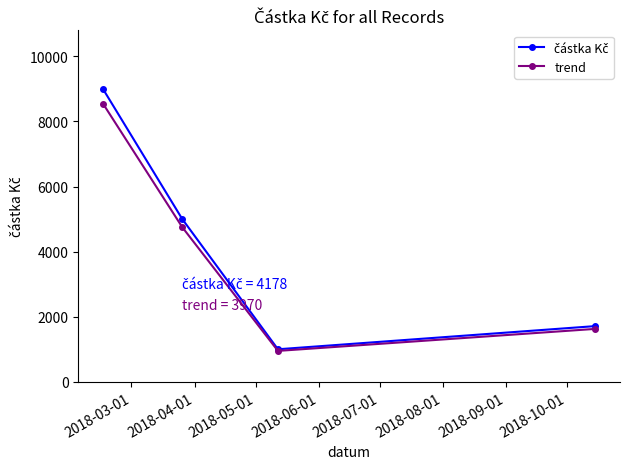

What is the greatest value displayed?

9000.0